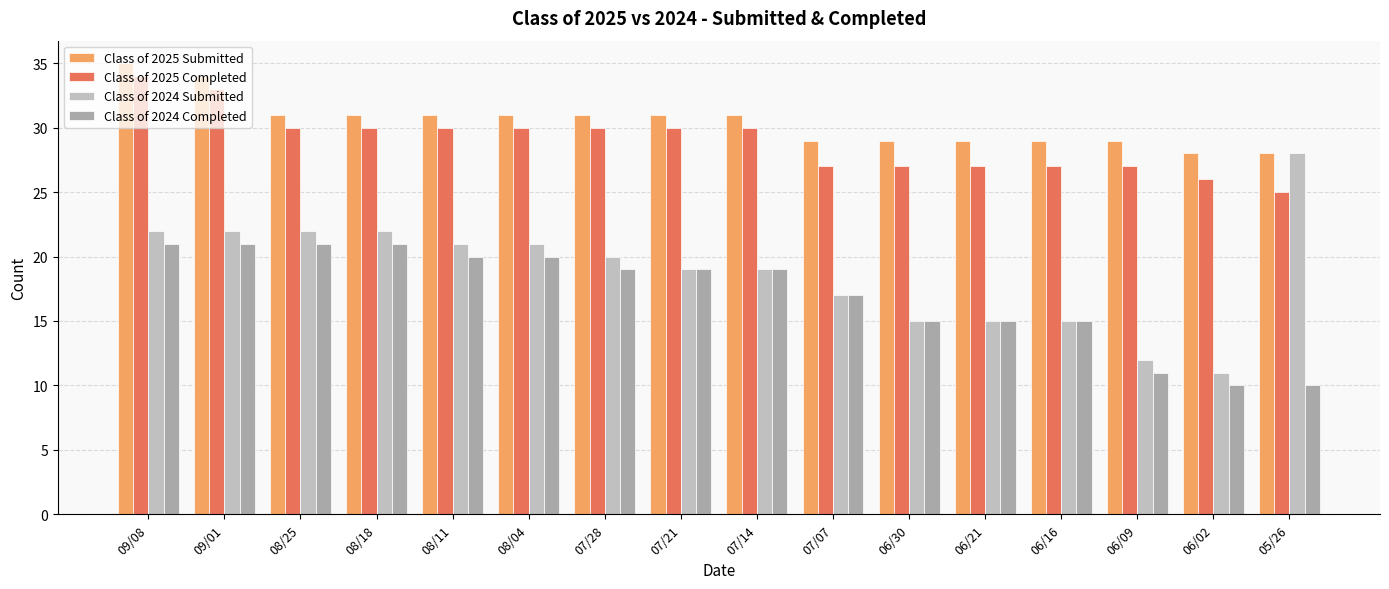

True or false: Class of 2024 Submitted has a value of 21 at 08/04.

True